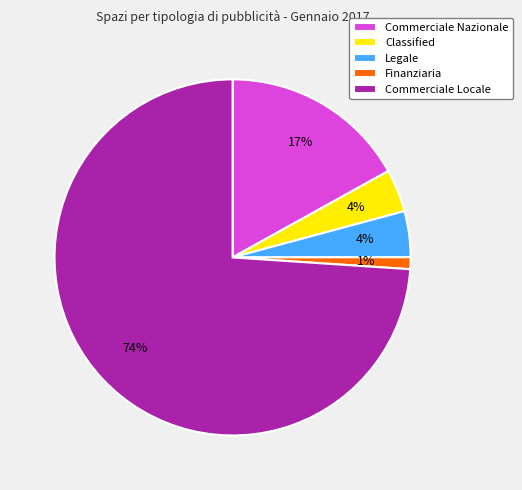

Which has a higher value, Legale or Commerciale Locale?

Commerciale Locale